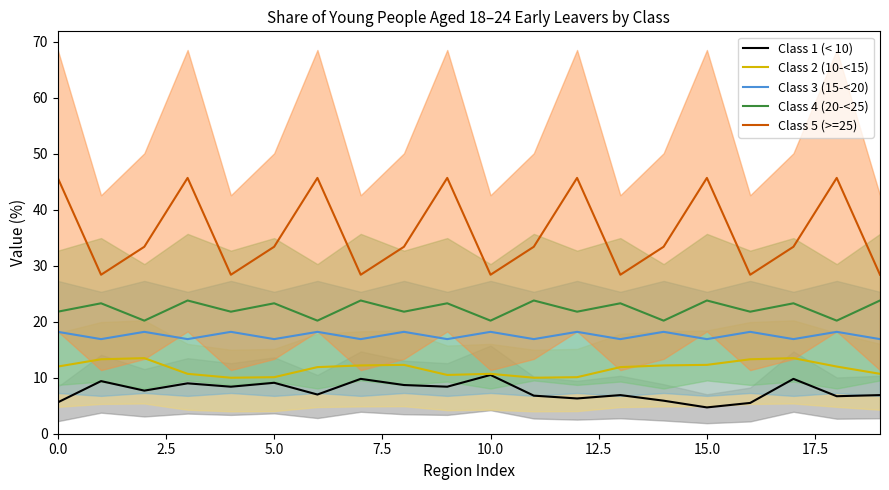

Which series has the widest spread of values?

Class 5 (>=25)